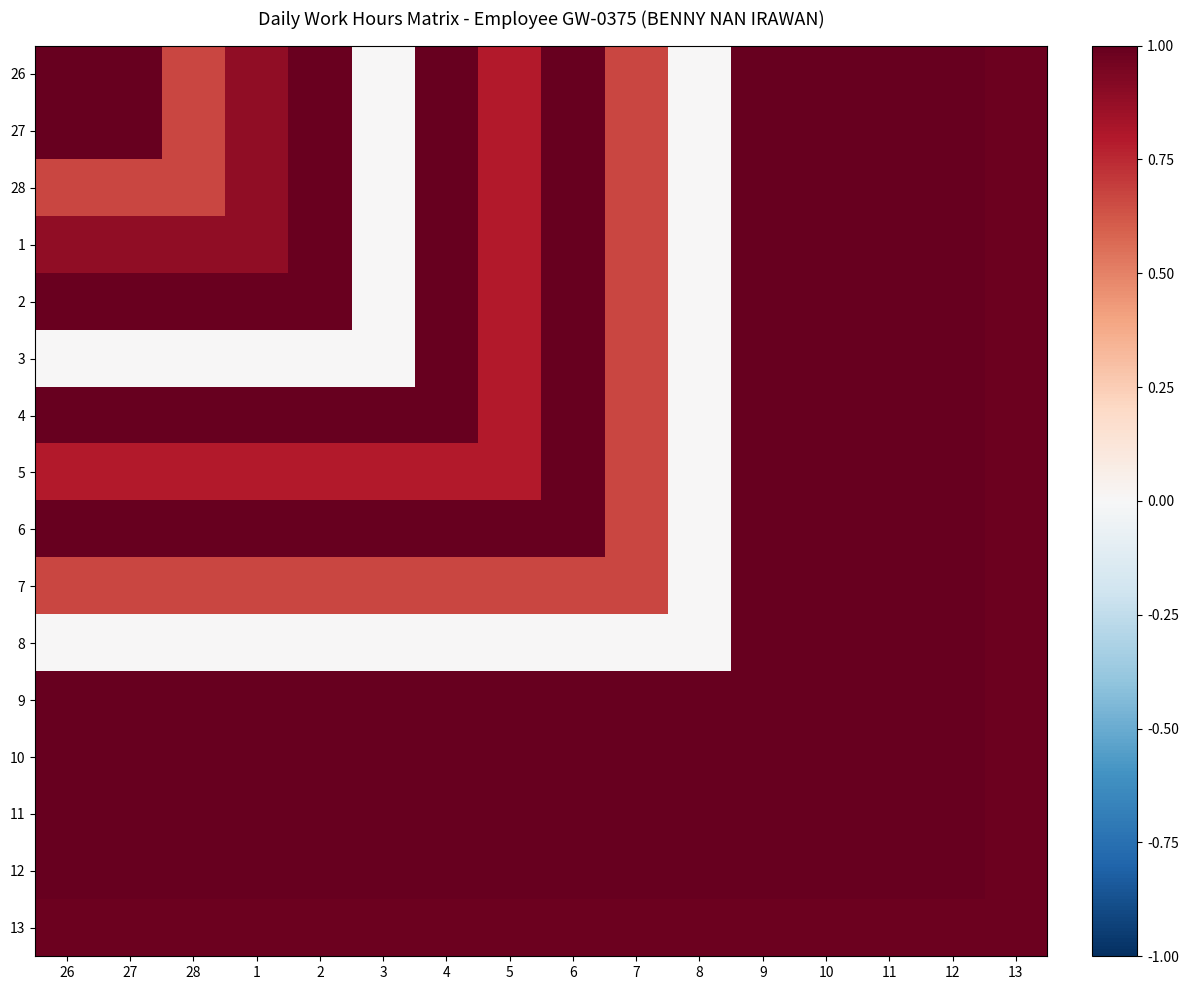

Between 1 and 7, which series saw the biggest shift?

3